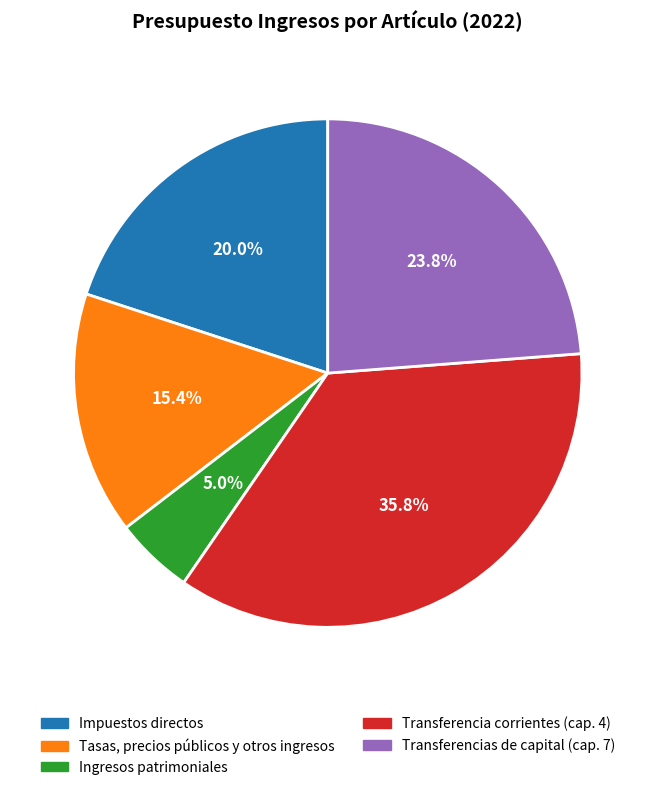

What percentage is the Ingresos patrimoniales slice, to the nearest percent?

5%